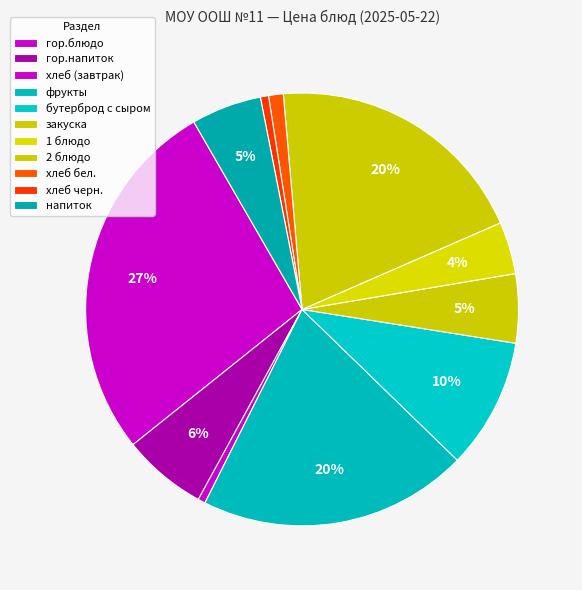

To the nearest percent, what is the combined percentage of хлеб бел. and хлеб черн.?

2%